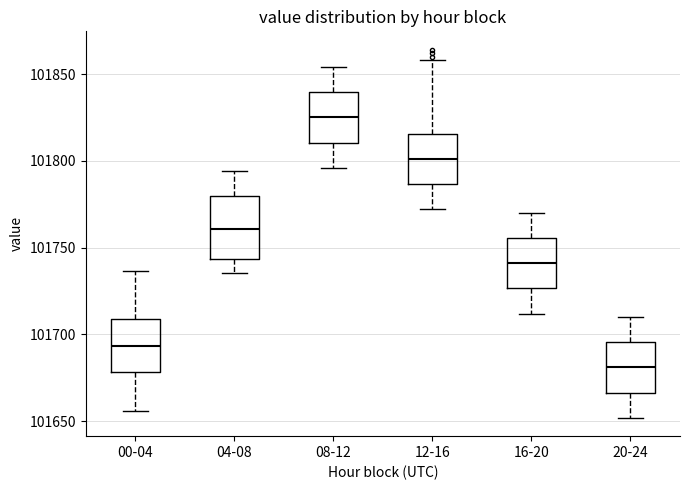

Comparing the boxes themselves (not the whiskers), which one is the tallest?

04-08